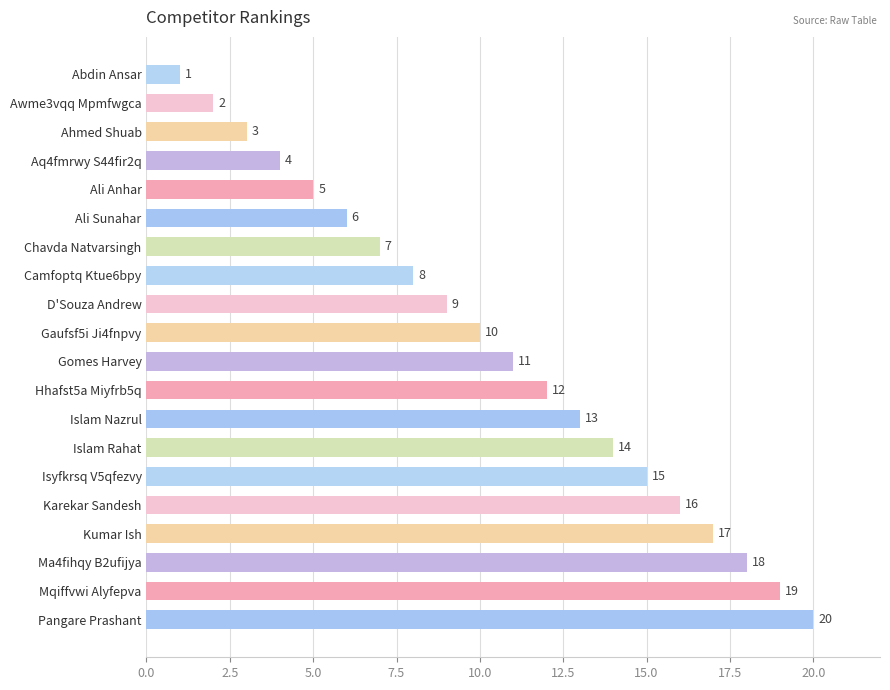

Are the bars horizontal?

Yes